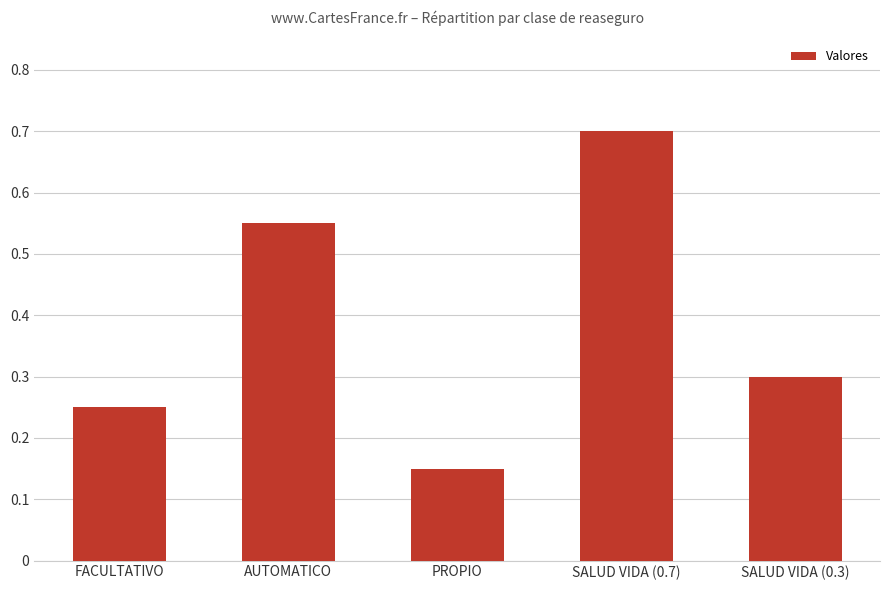

What is the value of the 4th bar from the left?

0.7